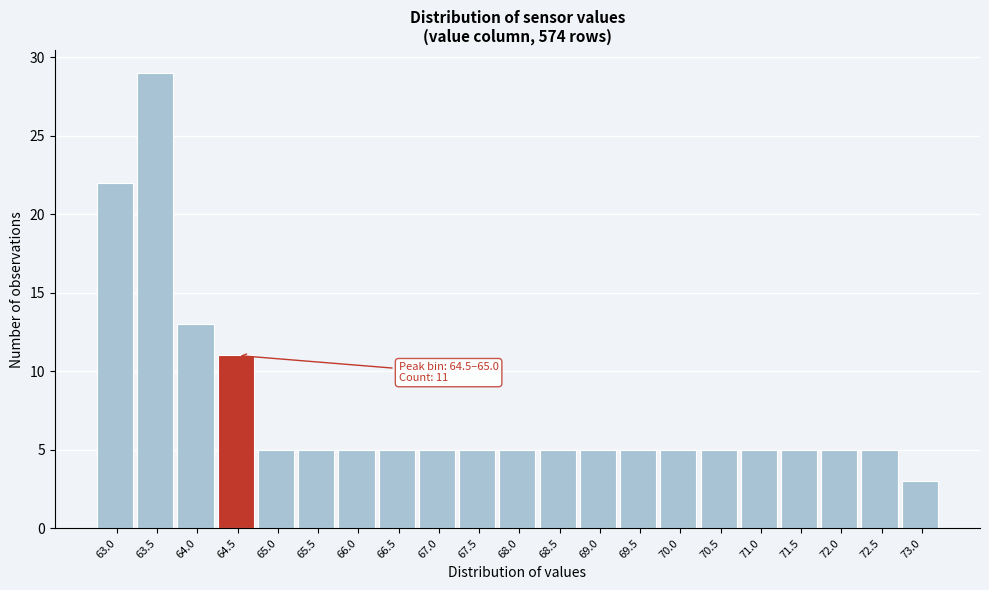

Reading left to right, list all the values displayed in this chart.

63.0=22	63.5=29	64.0=13	64.5=11	65.0=5	65.5=5	66.0=5	66.5=5	67.0=5	67.5=5	68.0=5	68.5=5	69.0=5	69.5=5	70.0=5	70.5=5	71.0=5	71.5=5	72.0=5	72.5=5	73.0=3